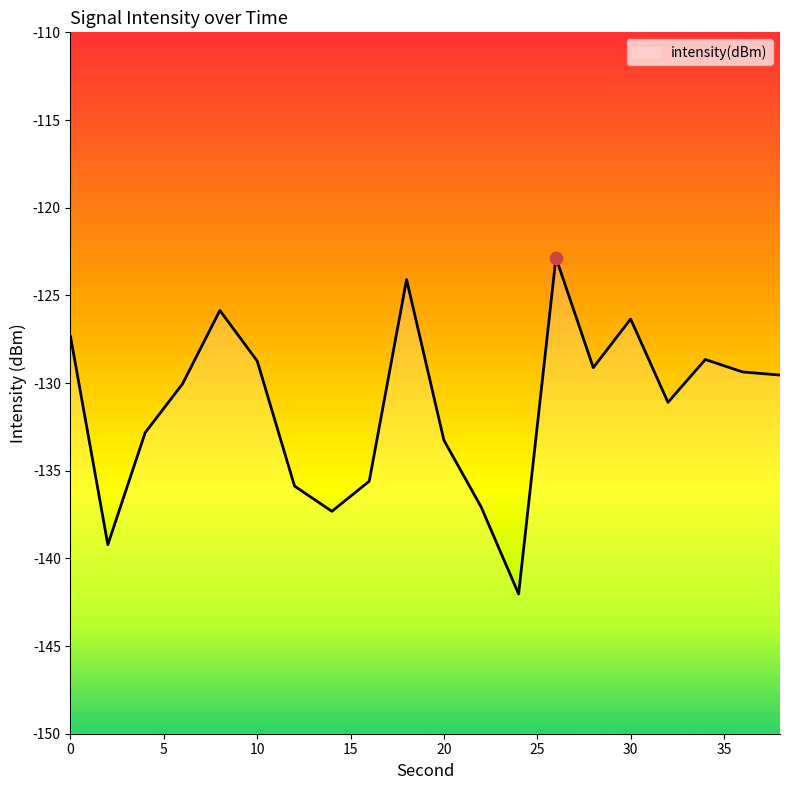

Which has a higher value, 18 or 28?

18